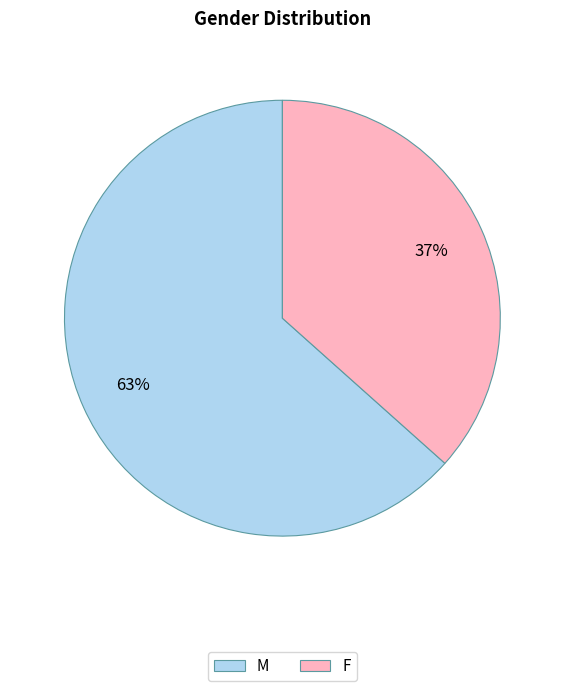

Count the number of slices in the pie.

2